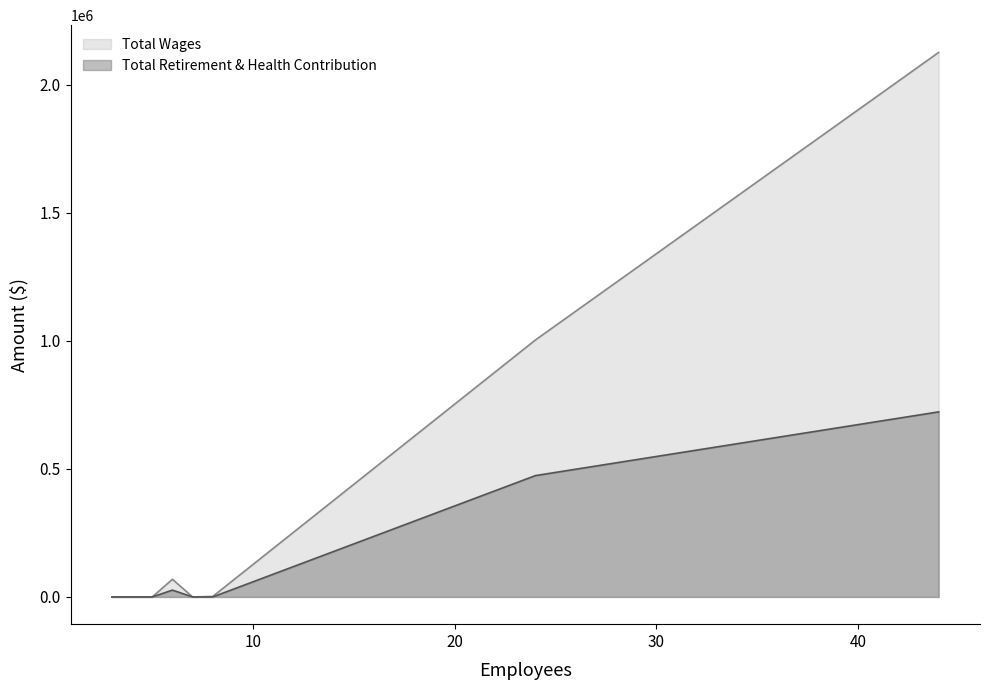

Reading left to right, what are all the values shown in this chart?

Total Wages: 3=0	5=0	6=68994	7=0	8=1854	24=1003745	44=2127278
Total Retirement & Health Contribution: 3=0	5=0	6=26720	7=0	8=0	24=474025	44=722953